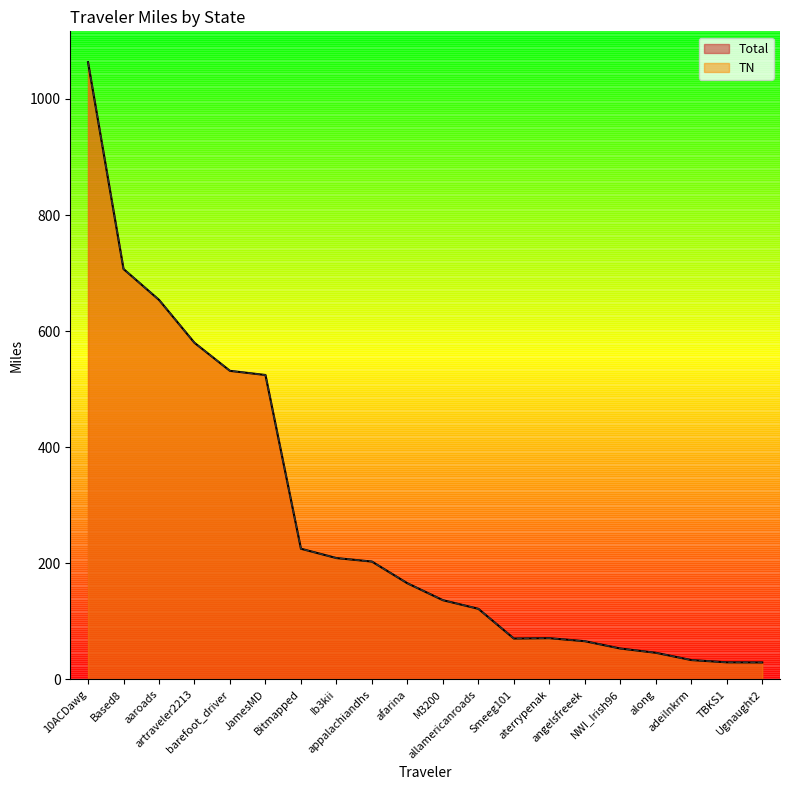

True or false: TN and Total cross at least once.

False